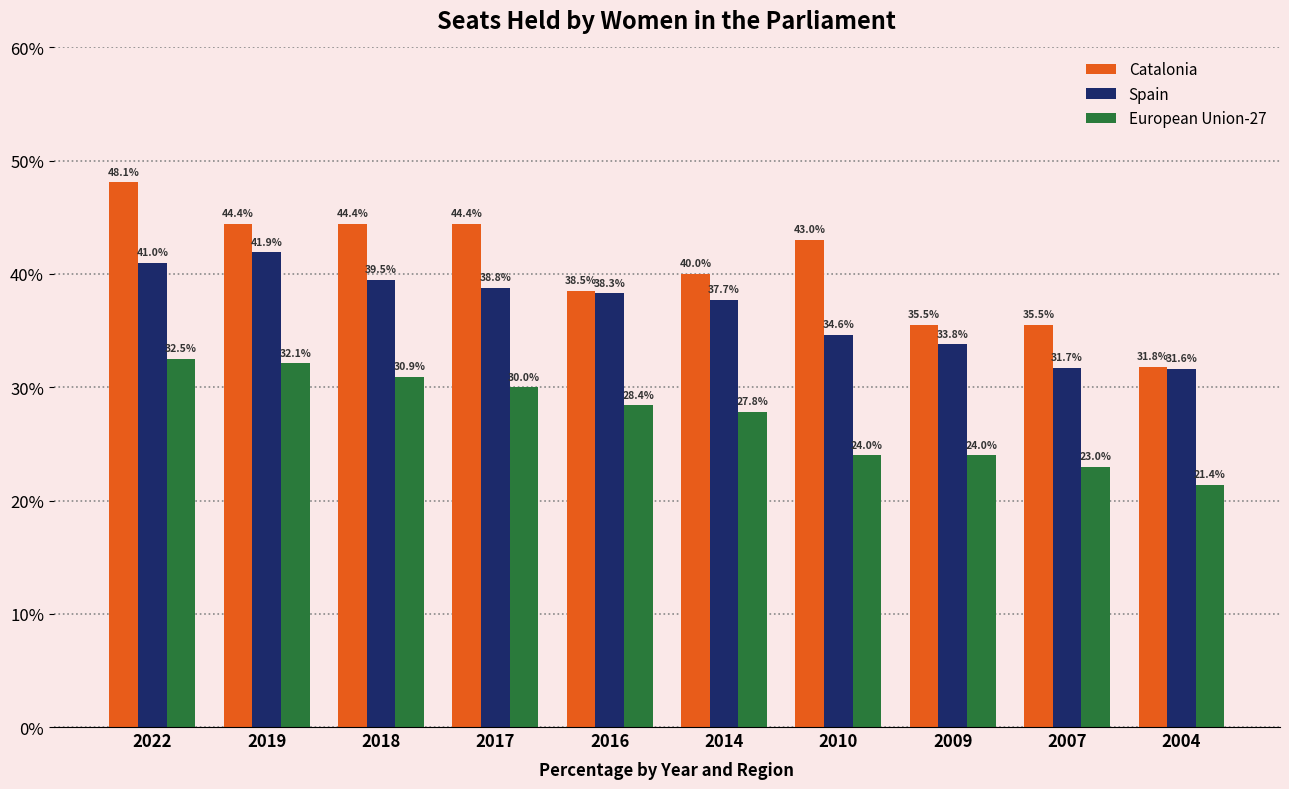

The Spain series shows 33.8 at 2009. True or false?

True